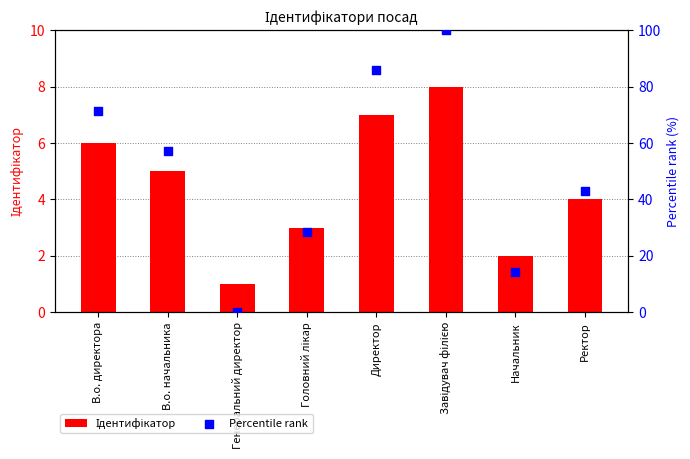

Is the value of Ідентифікатор at В.о. начальника greater than the value of Percentile rank at В.о. директора?

No